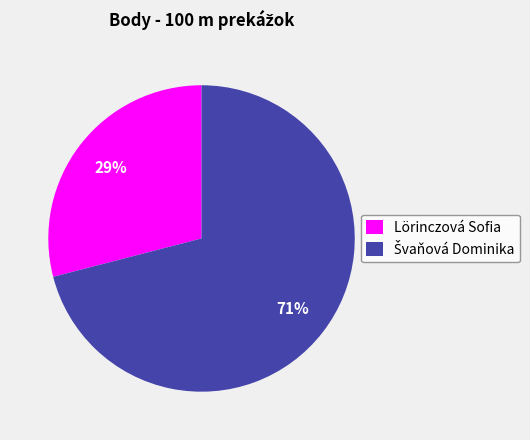

How many segments does this pie chart have?

2